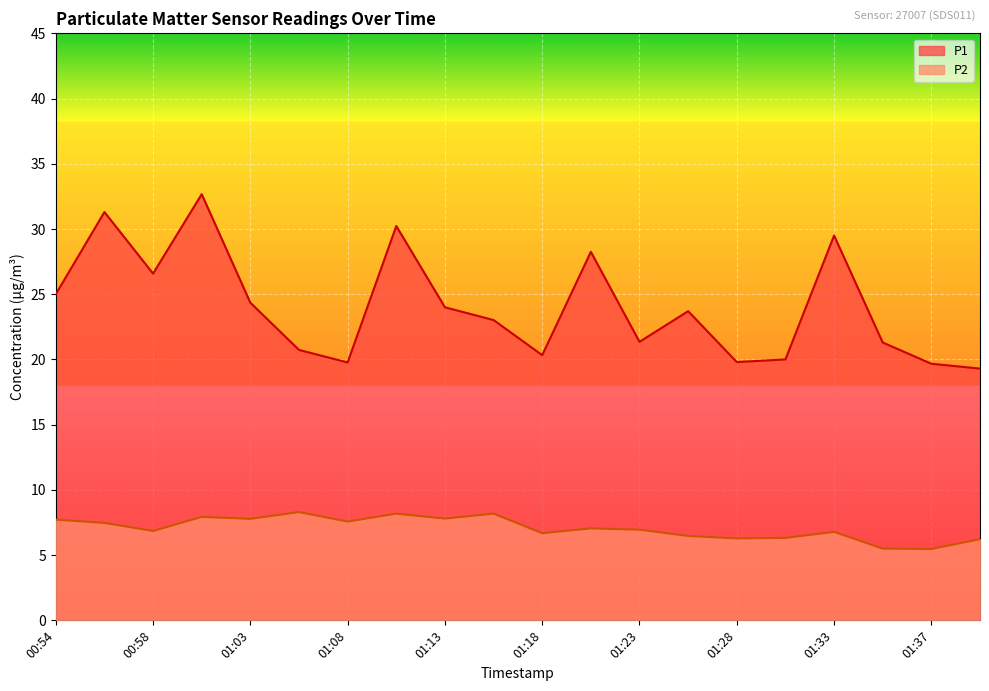

Reading left to right, what are all the values shown in this chart?

P1: 25.0	31.3	26.6	32.7	24.4	20.7	19.8	30.2	24.0	23.0	20.3	28.2	21.4	23.7	19.8	20.0	29.5	21.3	19.7	19.3
P2: 7.7	7.5	6.8	7.9	7.8	8.3	7.6	8.2	7.8	8.2	6.7	7.0	7.0	6.5	6.3	6.3	6.8	5.5	5.5	6.2